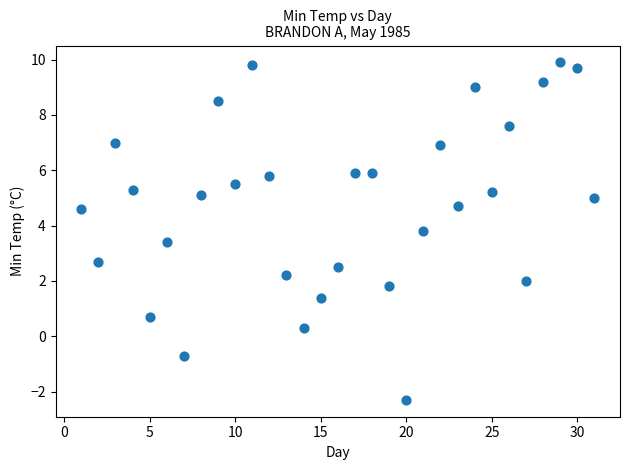

What is the range of X values (max minus min)?

30.0